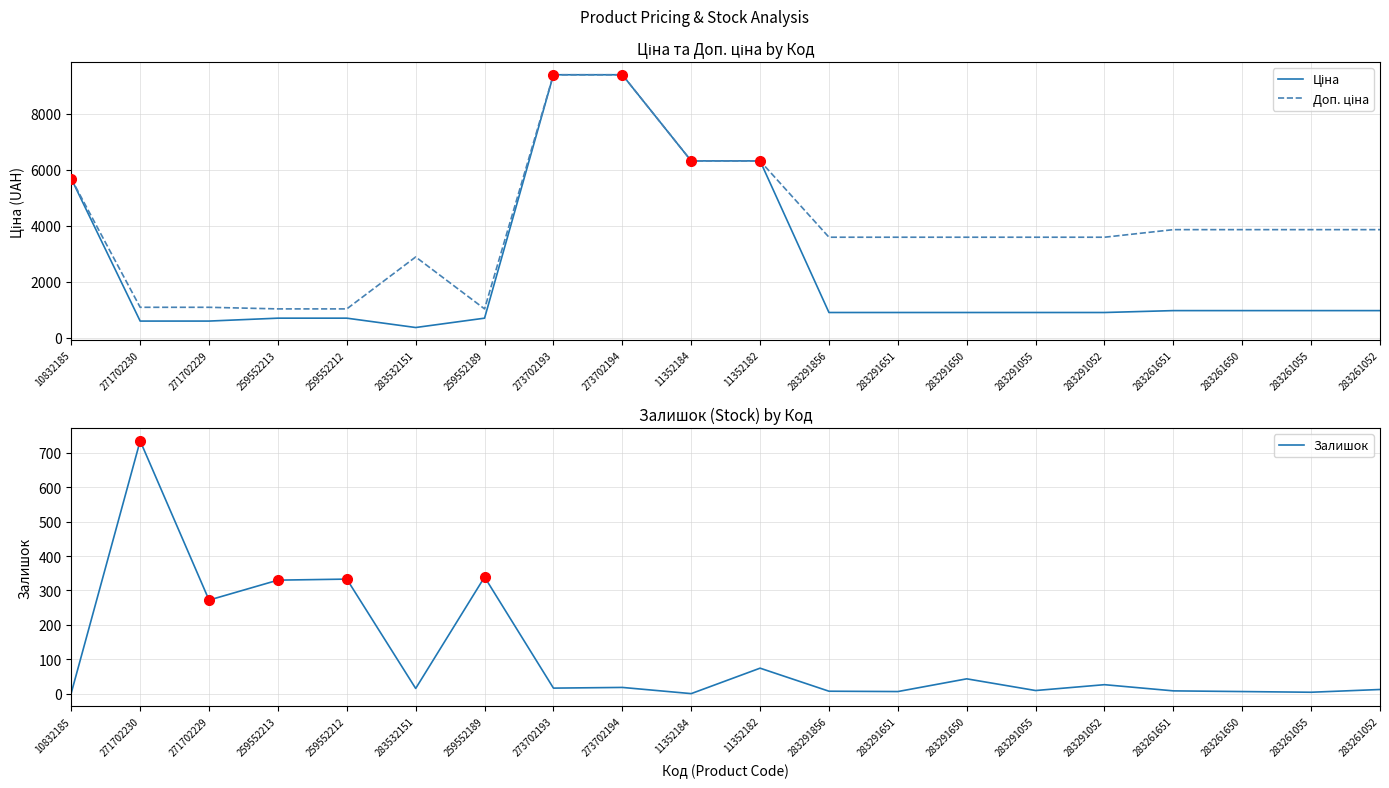

Reading right to left, what are all the values shown in this chart?

Ціна: 963.5	963.5	963.5	963.5	895.9	895.9	895.9	895.9	895.9	6308.8	6308.8	9384.0	9384.0	693.7	359.9	693.7	693.7	589.9	589.9	5673.8
Доп. ціна: 3854.0	3854.0	3854.0	3854.0	3583.6	3583.6	3583.6	3583.6	3583.6	6308.8	6308.8	9384.0	9384.0	1024.6	2878.8	1024.6	1024.6	1081.7	1081.7	5673.8
Залишок: 12.0	4.0	6.0	8.0	26.0	9.0	43.0	6.0	7.0	74.0	0.0	18.0	16.0	339.0	15.0	333.0	330.0	272.0	735.0	2.0